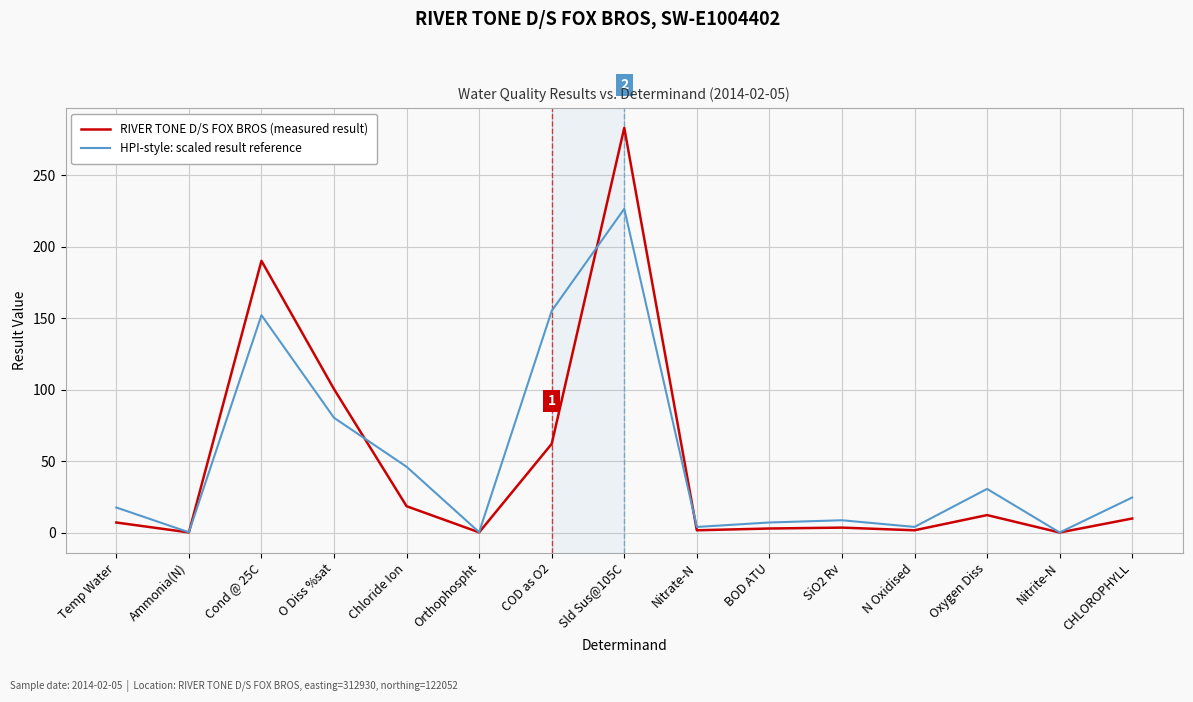

What are all the series names shown in the legend?

RIVER TONE D/S FOX BROS (measured result), HPI-style: scaled result reference